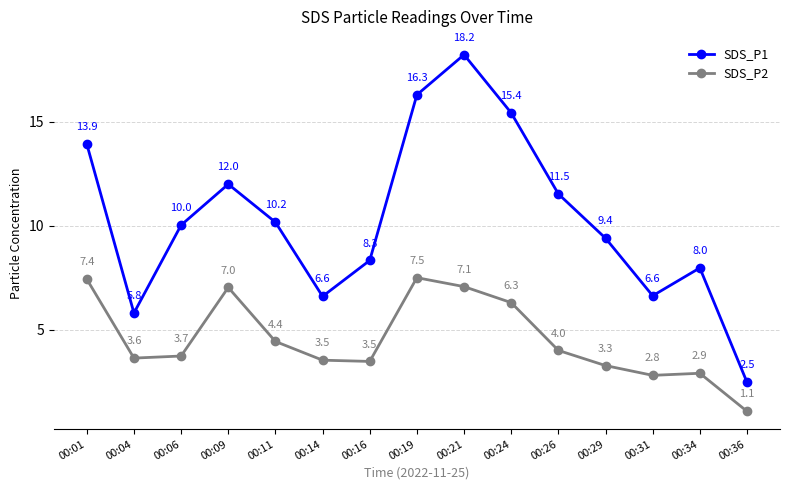

Where does the SDS_P2 series first go above 3?

00:01